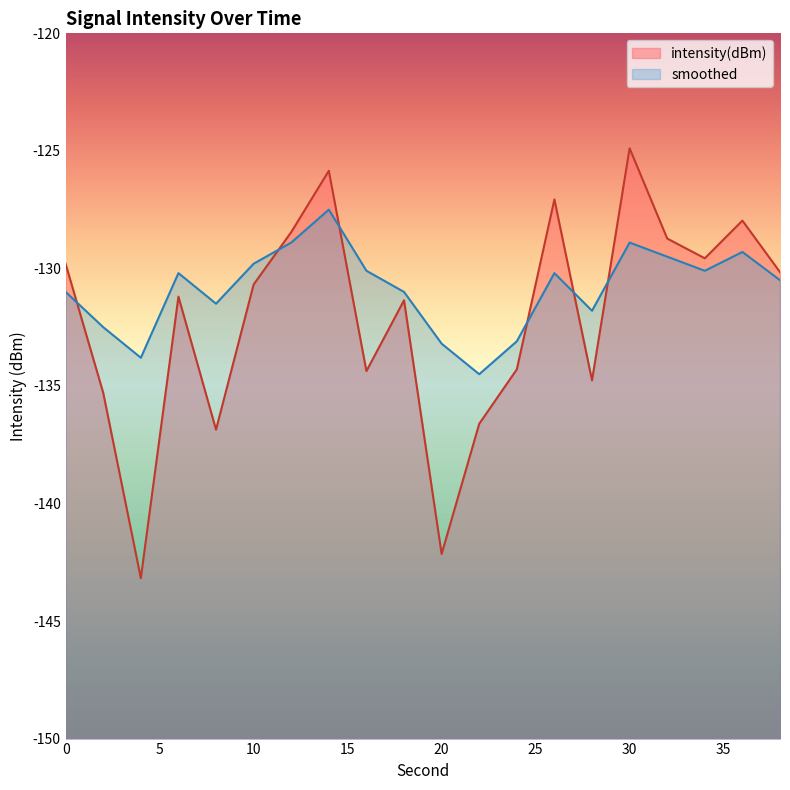

List the series in order of their overall mean, lowest first.

intensity(dBm), smoothed